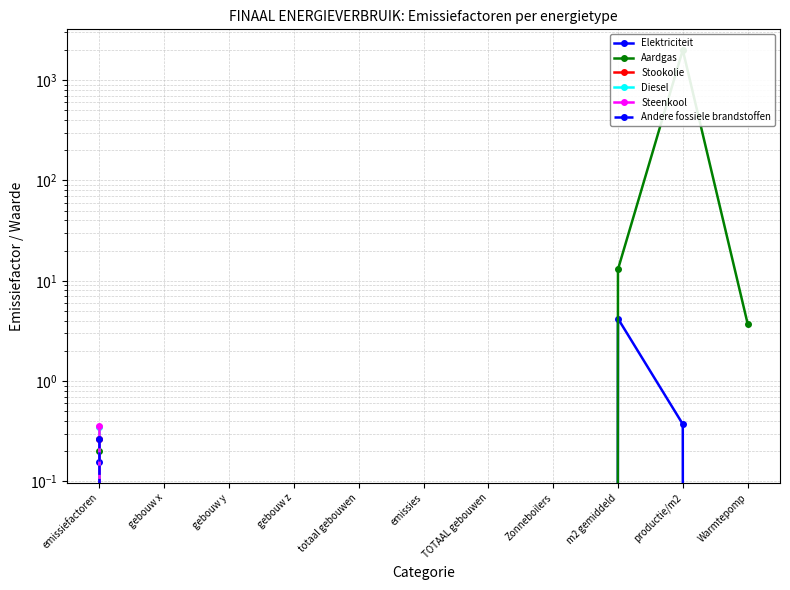

What are all the series names shown in the legend?

Elektriciteit, Aardgas, Stookolie, Diesel, Steenkool, Andere fossiele brandstoffen